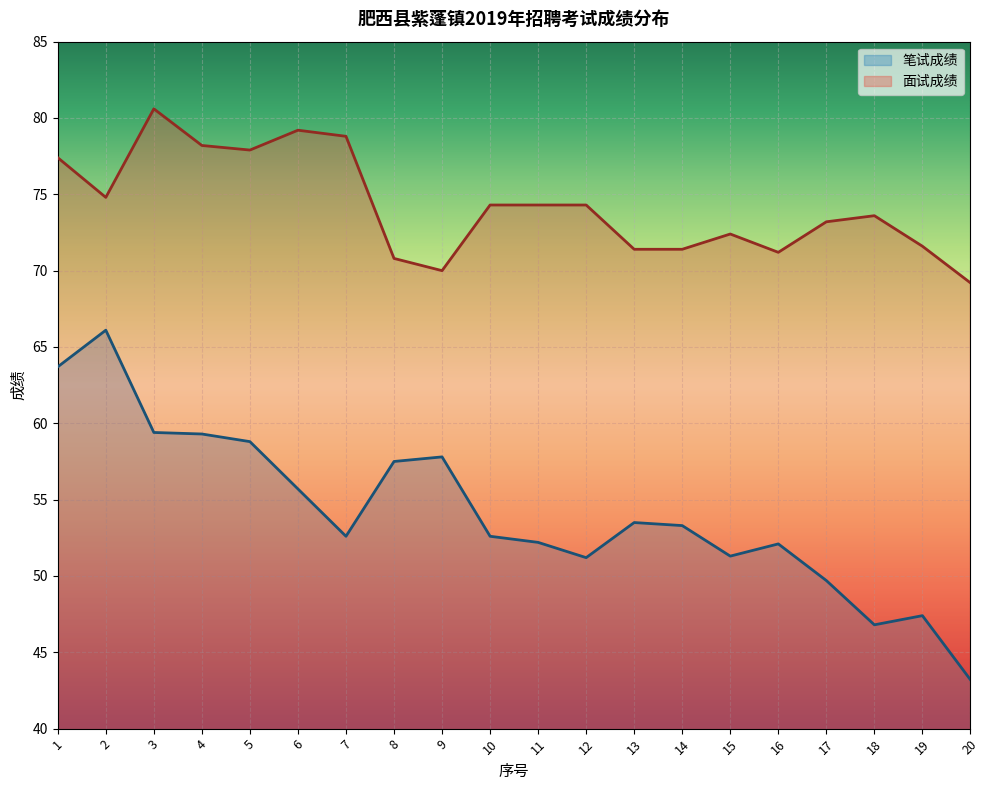

What is the minimum value for 笔试成绩?

43.2